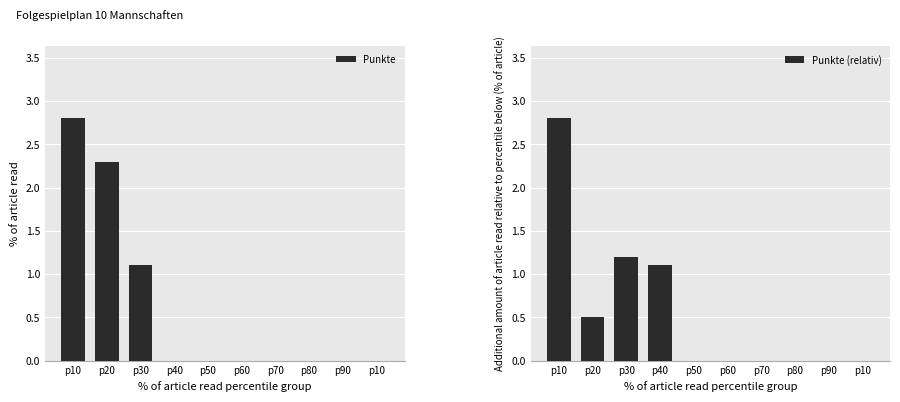

Reading left to right, extract all data points from this chart.

Punkte: 2.8	2.3	1.1	0.0	0.0	0.0	0.0	0.0	0.0	0.0
Punkte (relativ): 2.8	0.5	1.2	1.1	0.0	0.0	0.0	0.0	0.0	0.0